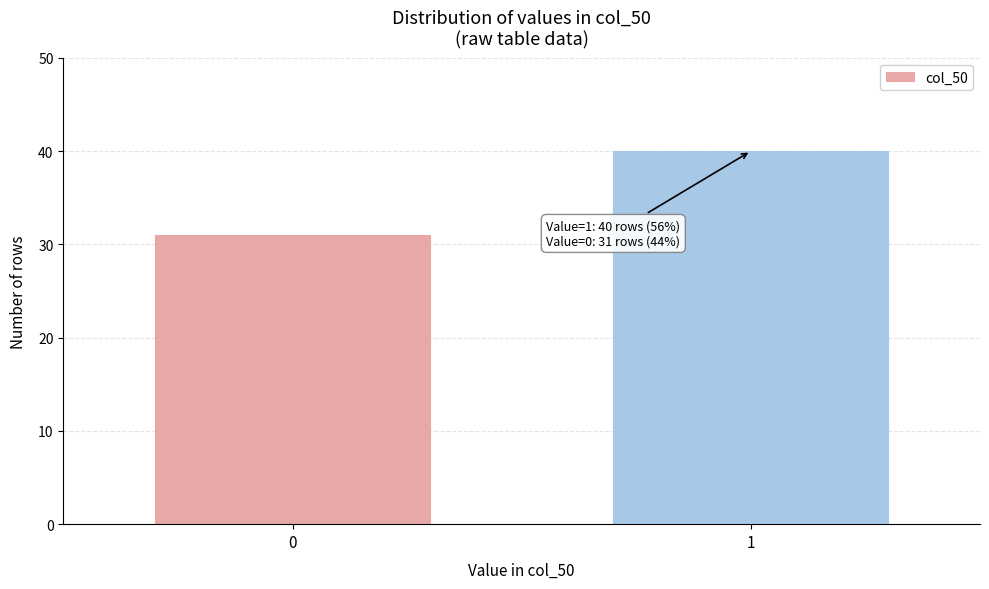

Reading left to right, list all the values displayed in this chart.

31	40